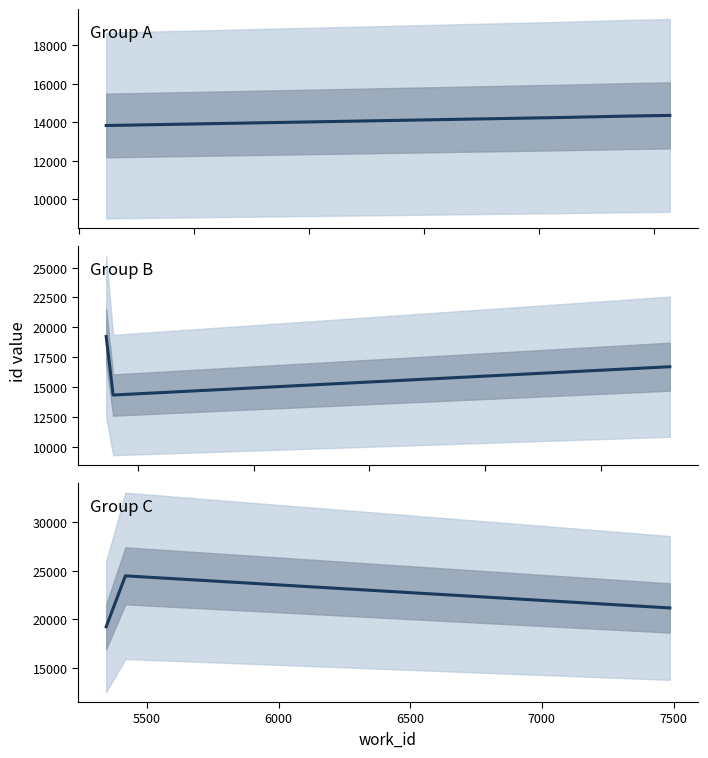

What is the sum of all values?

171806